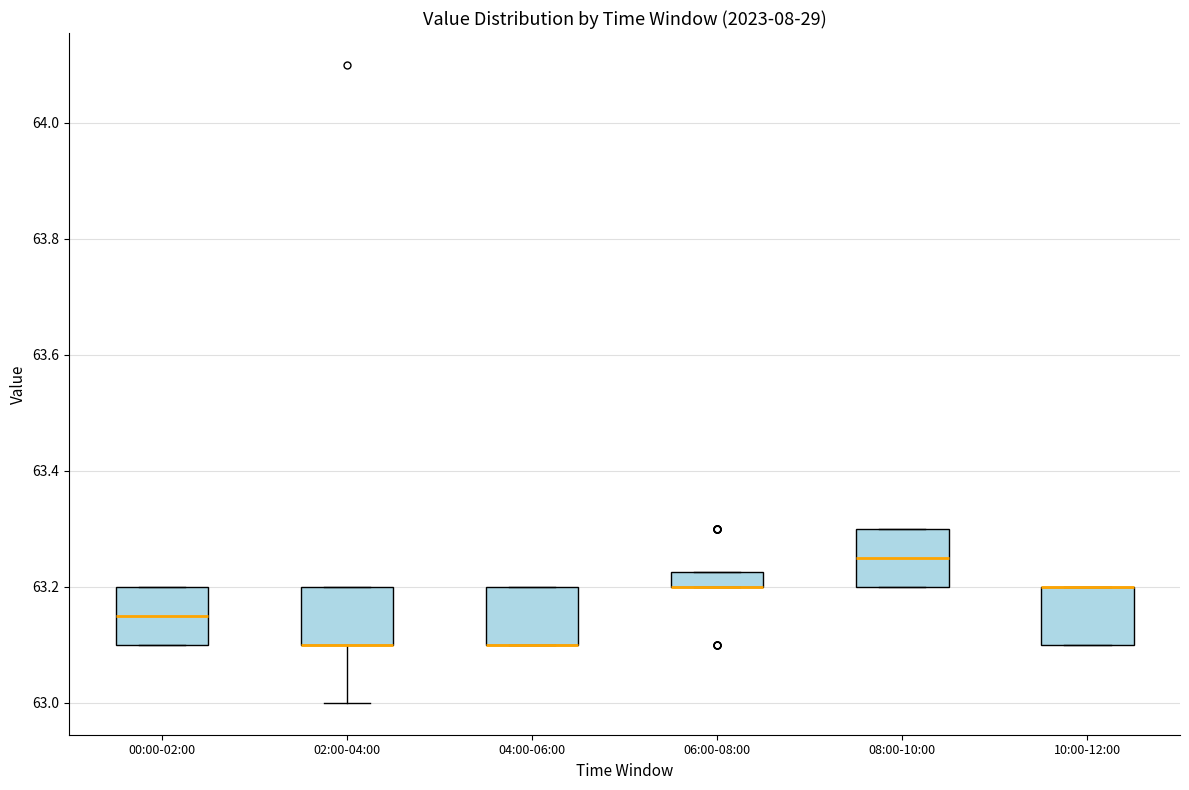

Where is the lower edge of the box for 10:00-12:00 on the y-axis? The values are not printed on the chart, so give them approximately, as read against the axis.

63.10